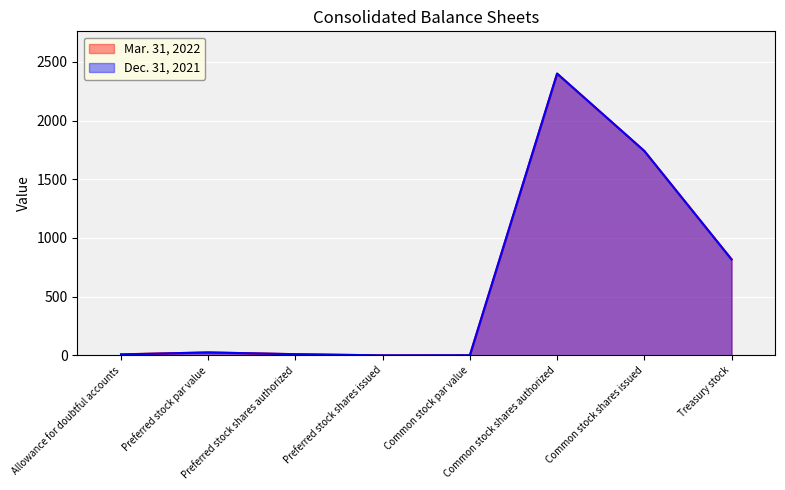

True or false: Mar. 31, 2022 and Dec. 31, 2021 cross at least once.

False